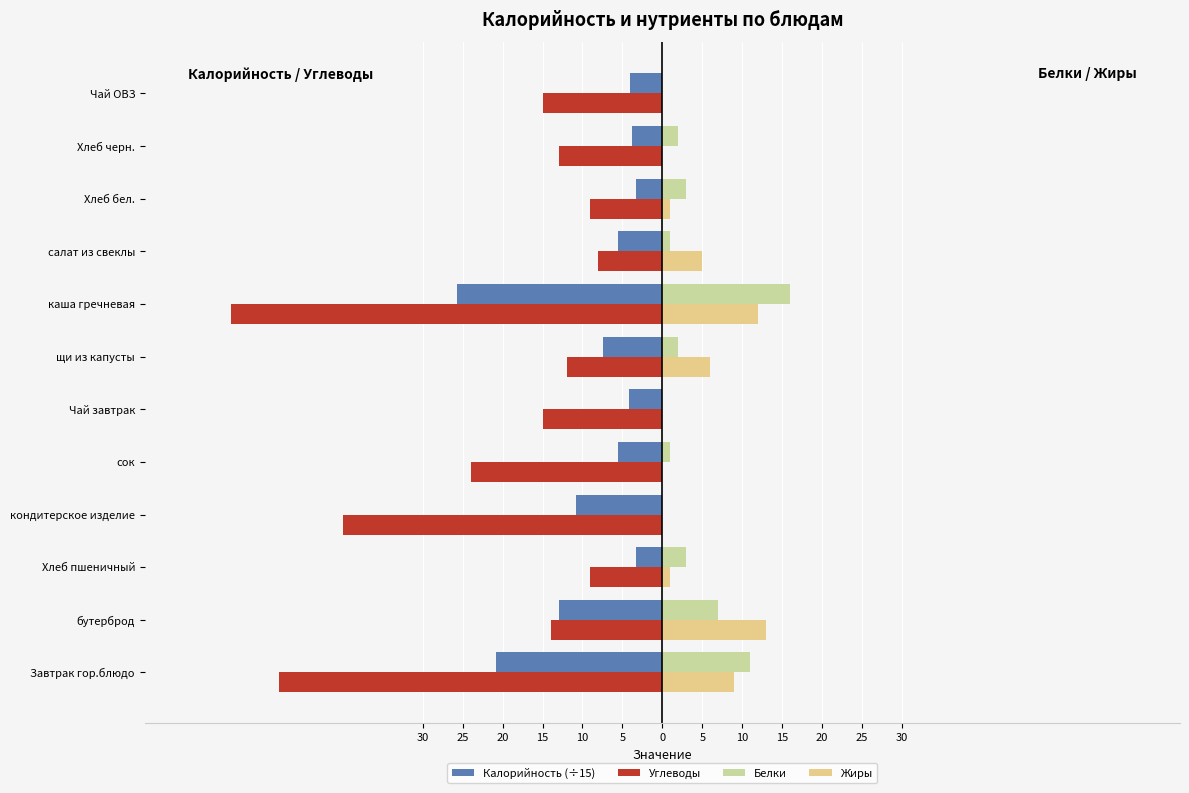

What are all the series names shown in the legend?

Калорийность (÷15), Углеводы, Белки, Жиры